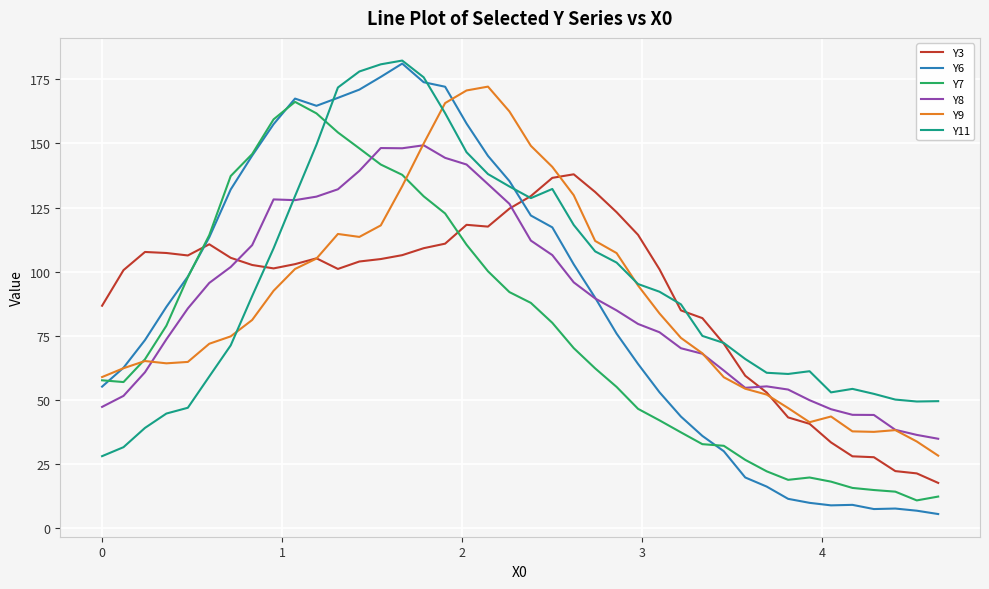

Which series has the largest range (max minus min)?

Y6